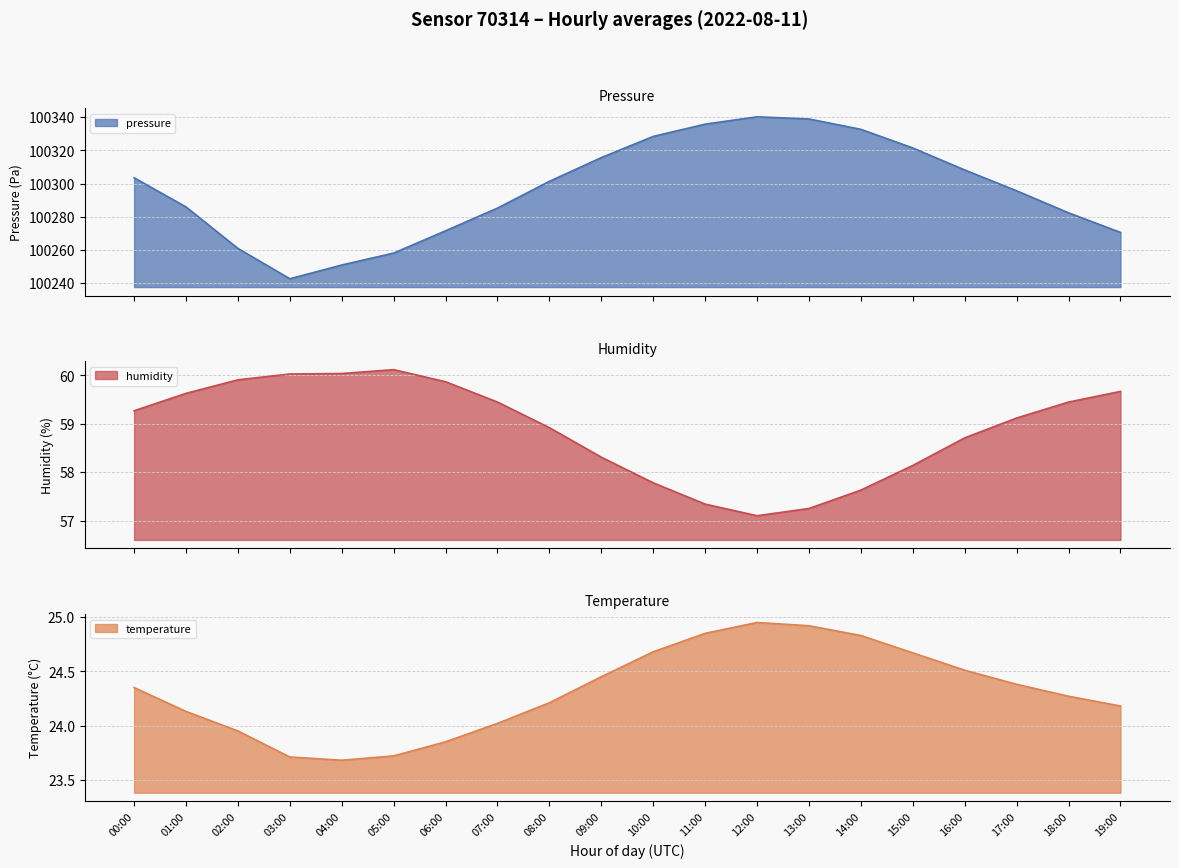

The value of pressure at 14:00 is 100332.7. True or false?

True